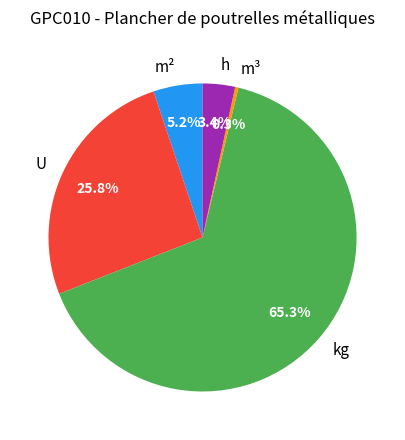

Which slice is the largest?

kg